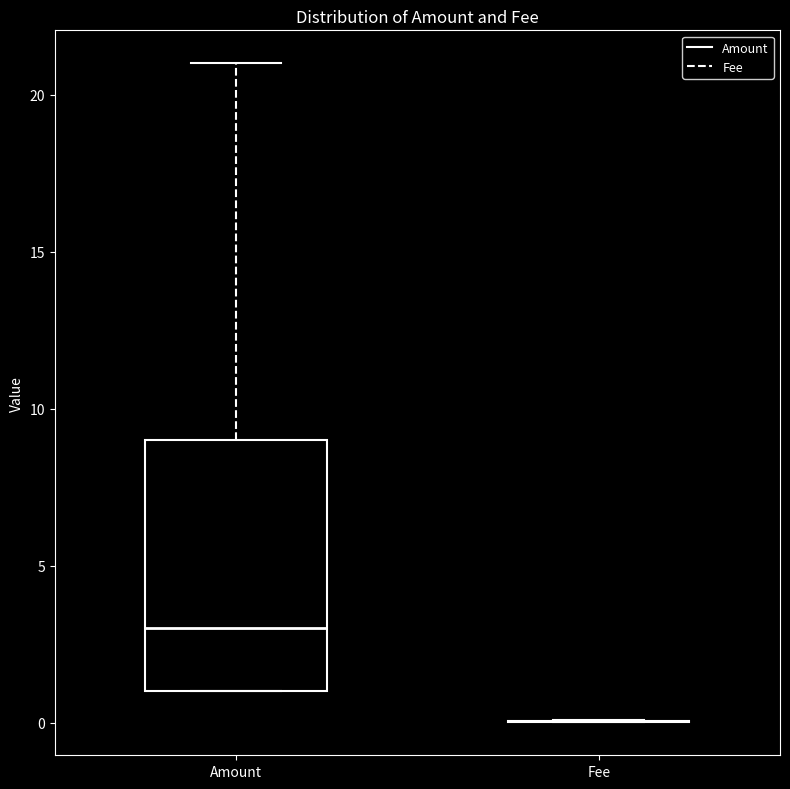

Reading left to right, read every box against the y-axis: the position of its median line, the range the box covers, and the ends of its whiskers. The values are not printed on the chart, so give them approximately, as read against the axis.

Amount: median 3, box 1 to 9, whiskers 1 to 21
Fee: box collapsed to a line at 0, whiskers 0 to 0